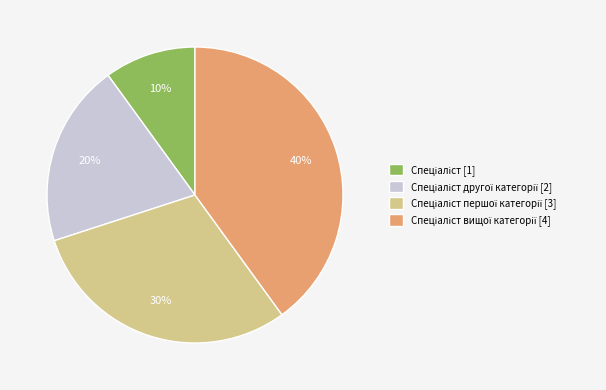

Does any single category account for the majority?

No